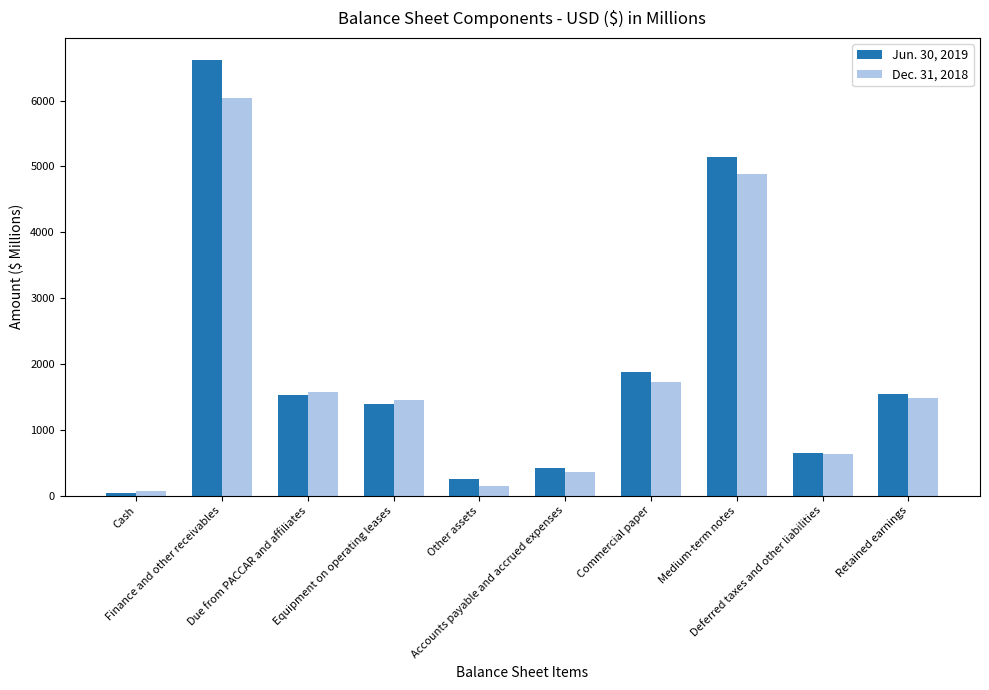

What is the total value across all series at Retained earnings?

3035.3